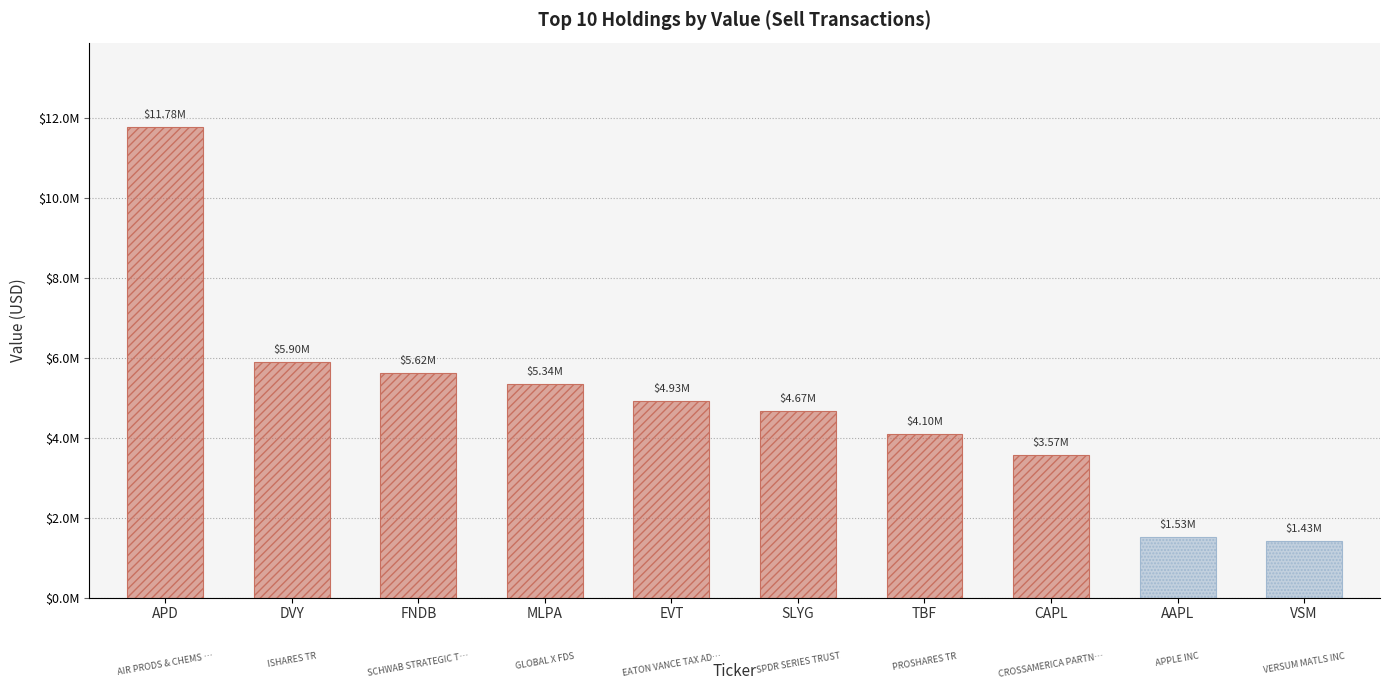

Does the chart contain any negative values?

No